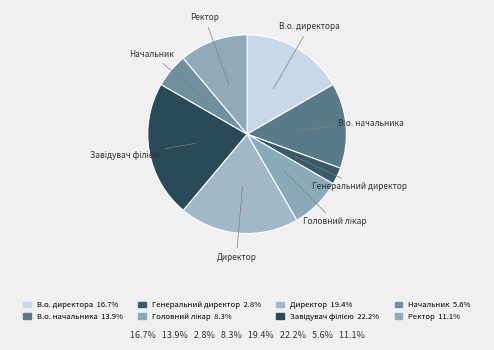

What is the largest slice in the pie chart?

Завідувач філією